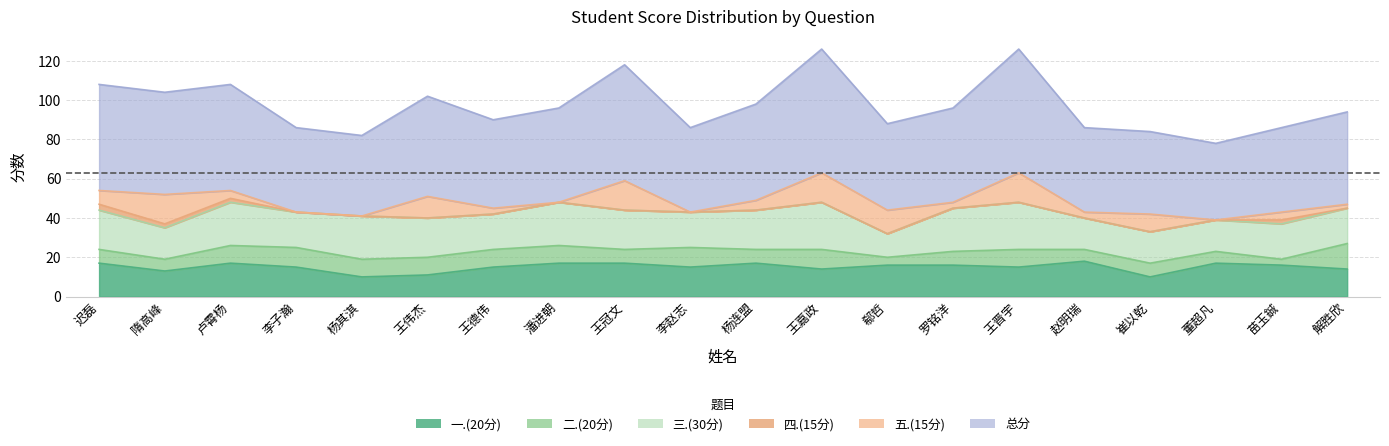

What are all the series names shown in the legend?

一.(20分), 二.(20分), 三.(30分), 四.(15分), 五.(15分), 总分